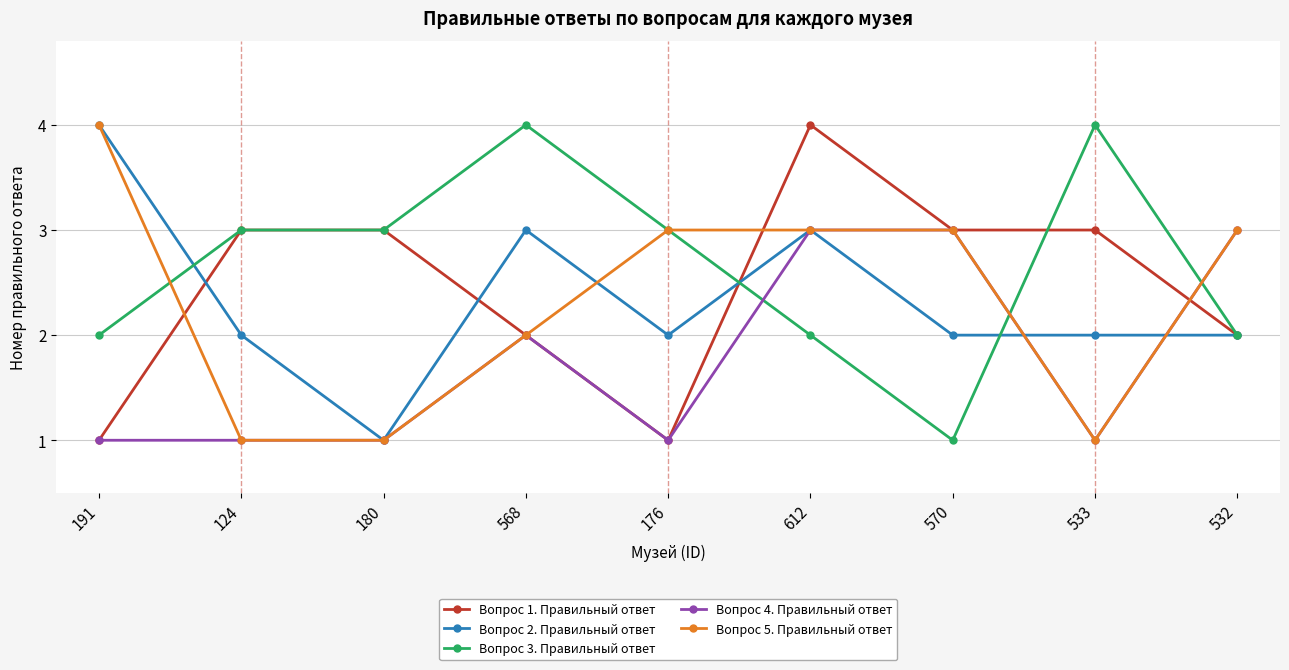

What is the spread (max minus min) of values at 191?

3